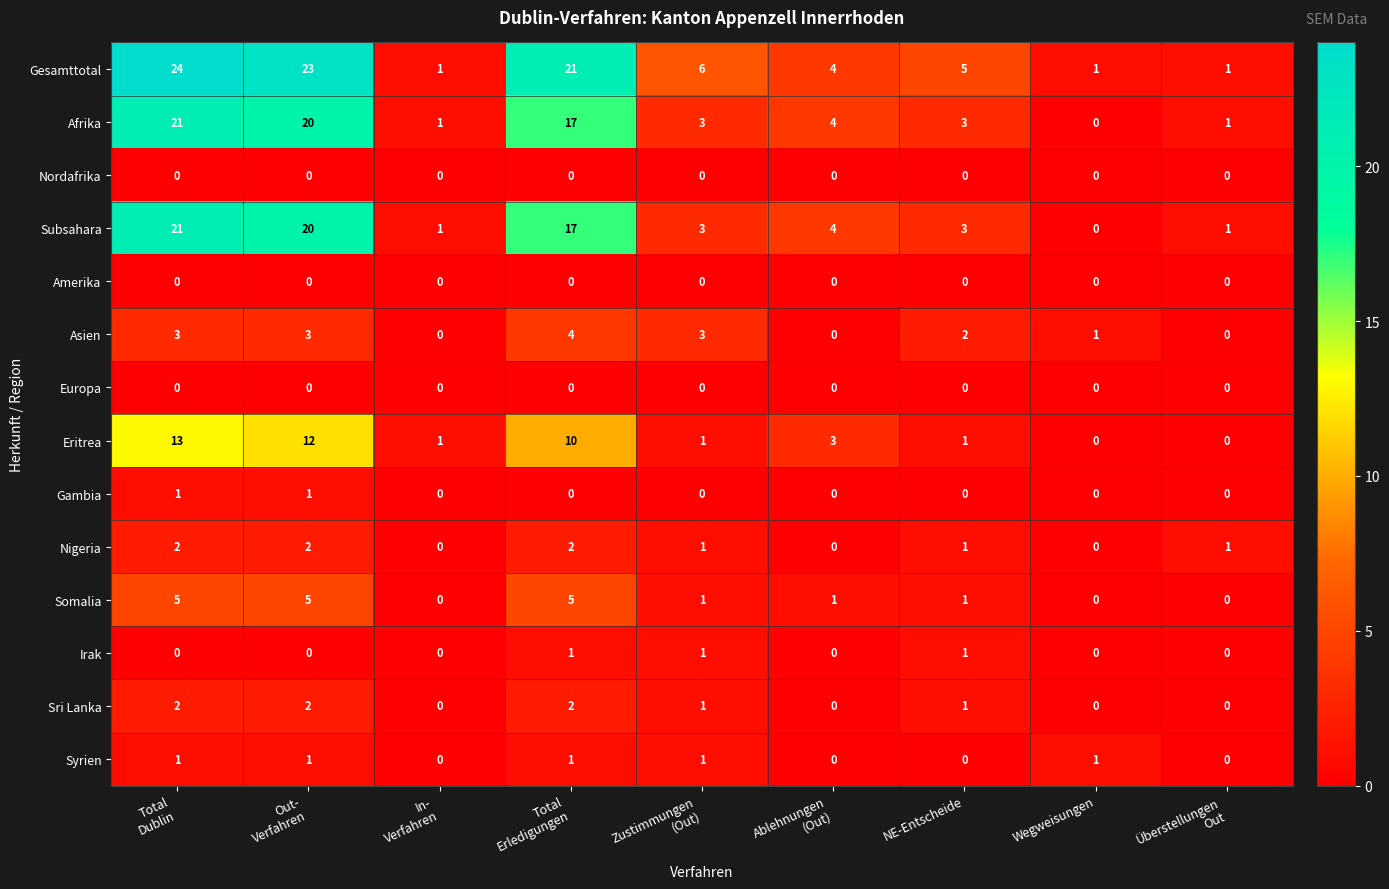

The value of Gambia at NE-Entscheide is 0. True or false?

True